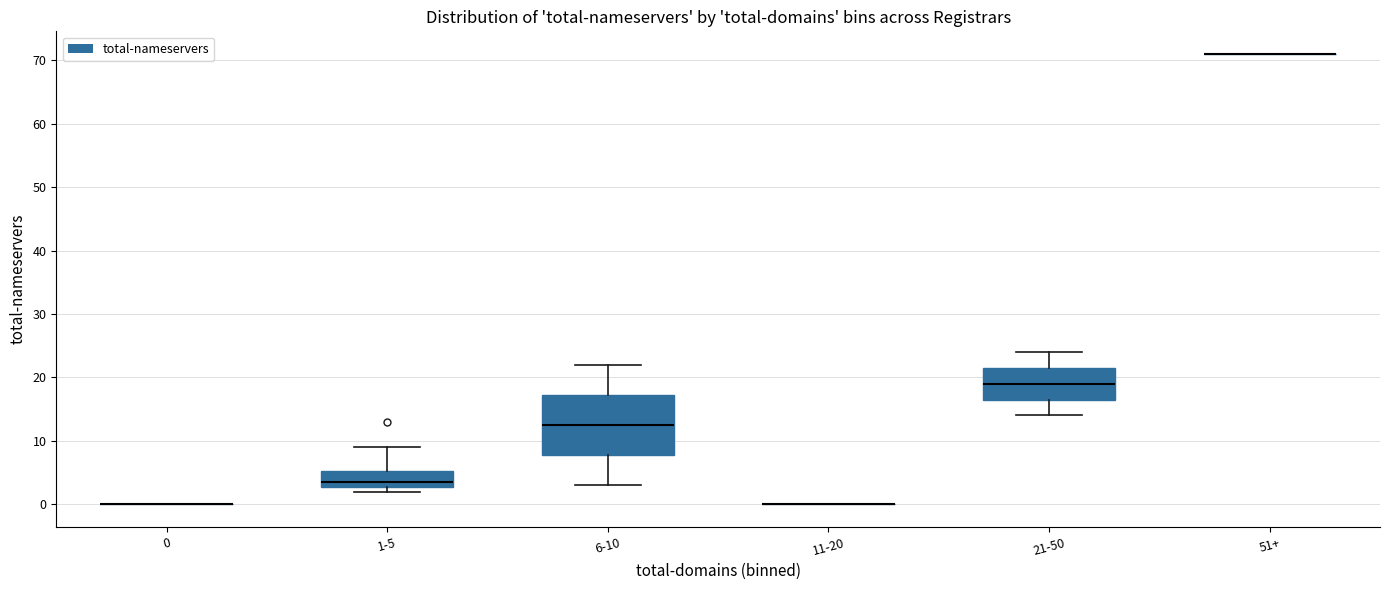

Which box is the tallest, from its lower edge to its upper edge?

6-10